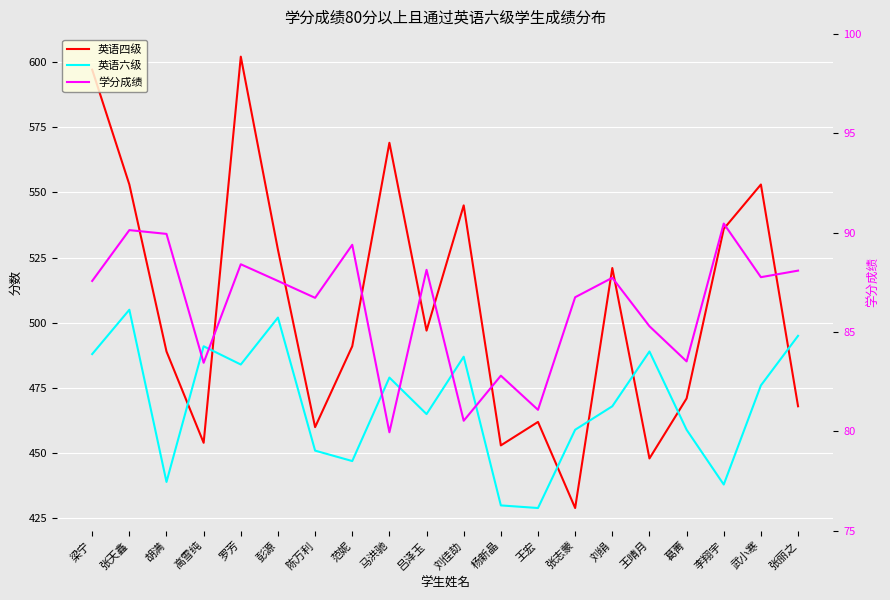

Count the number of categories in the chart.

20